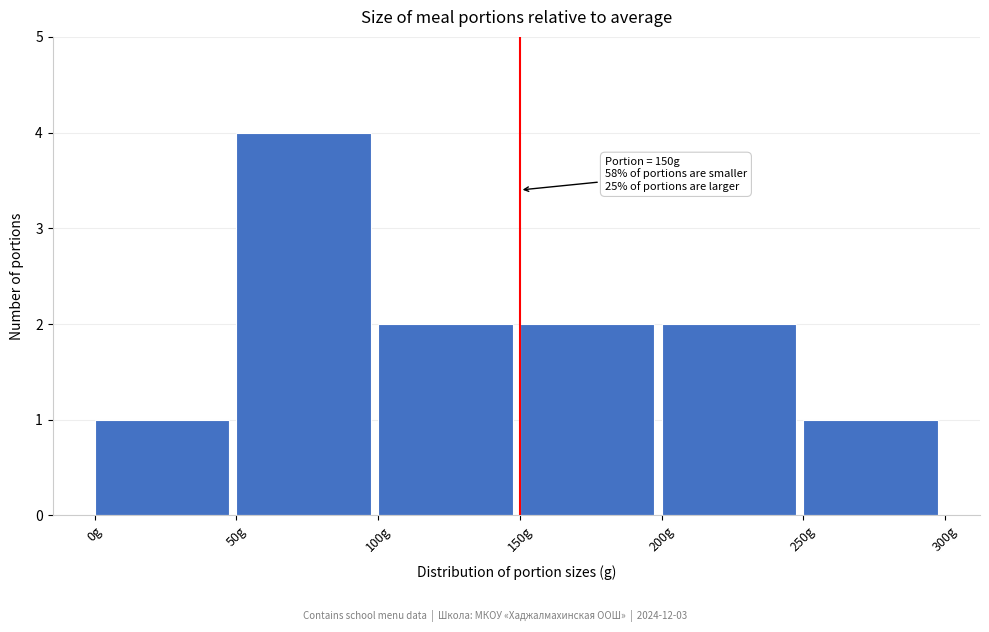

Which range on the x-axis has the tallest bar?

50 to 100